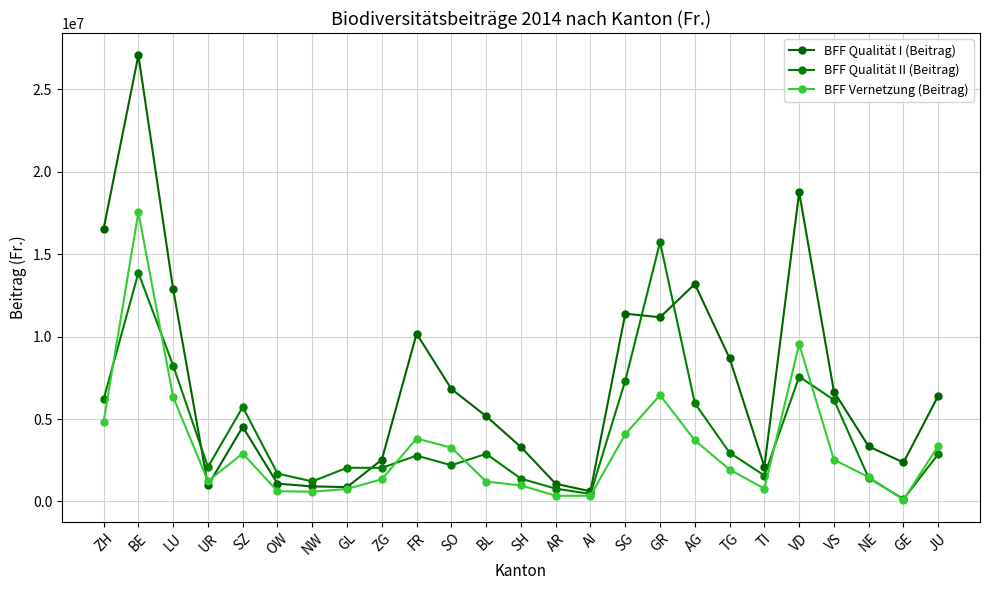

In BFF Vernetzung (Beitrag), how many points are lower than both neighbors (excluding endpoints)?

5